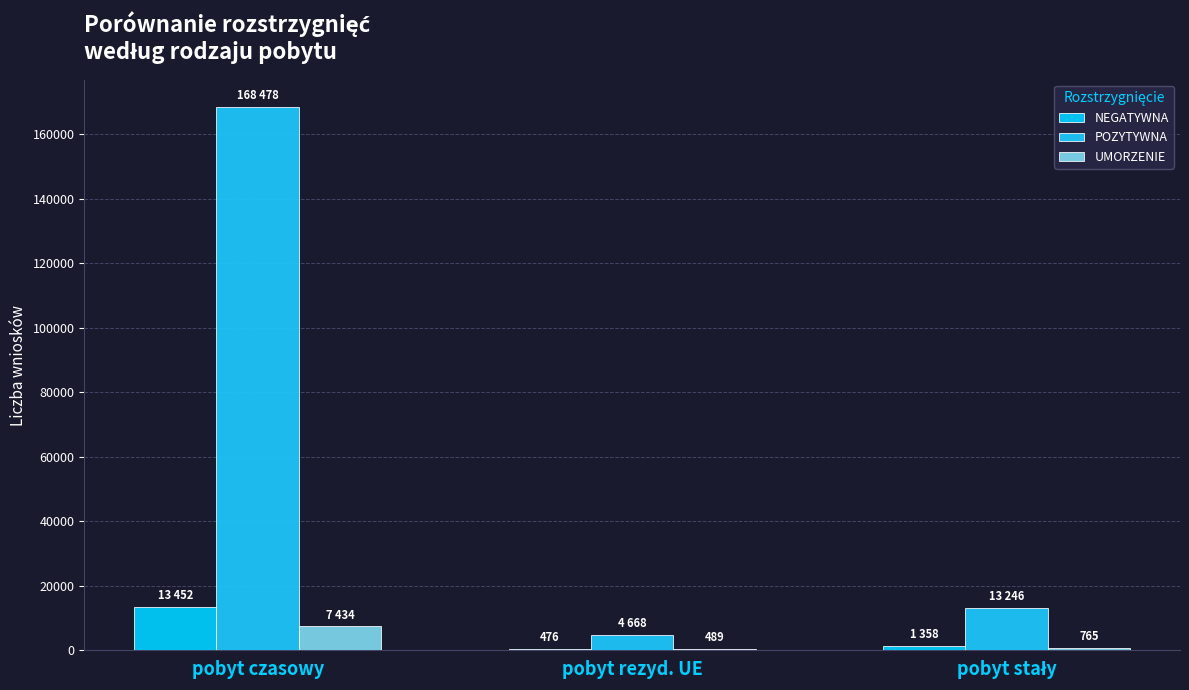

How many categories are shown in the chart?

3